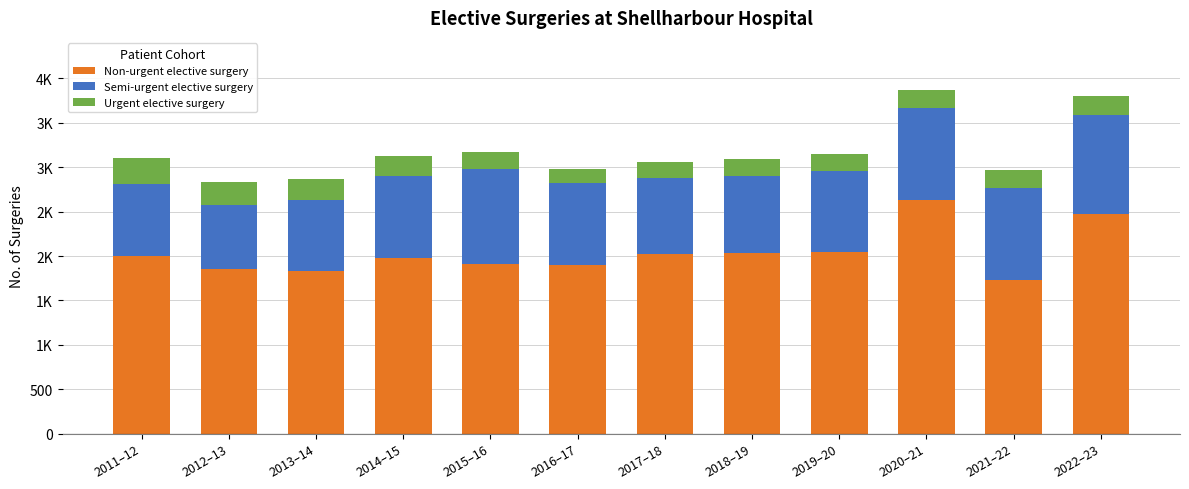

Which series has the largest total across all categories?

Non-urgent elective surgery